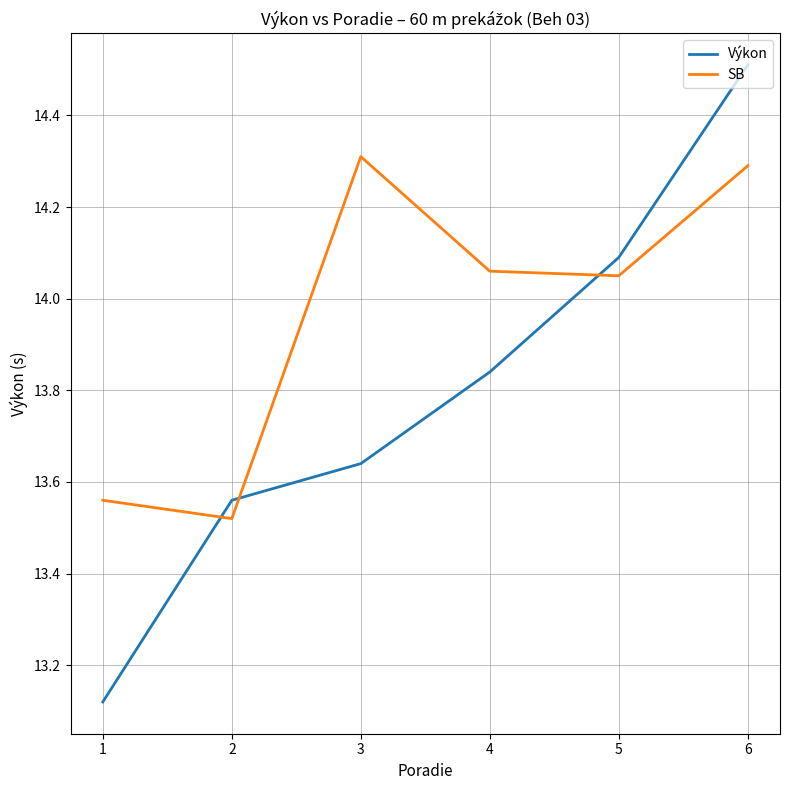

Which series has the largest range (max minus min)?

Výkon